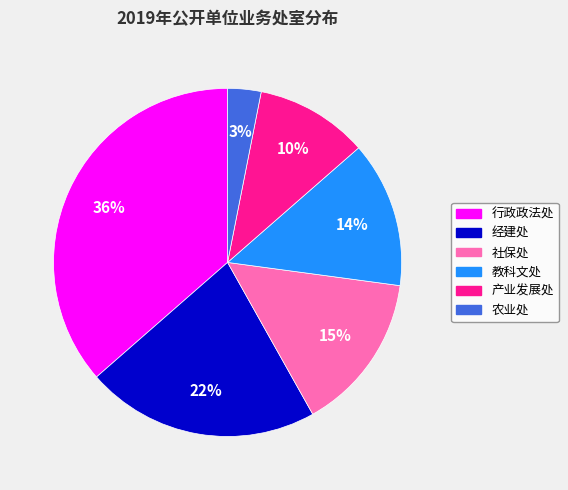

Which has a higher value, 经建处 or 教科文处?

经建处